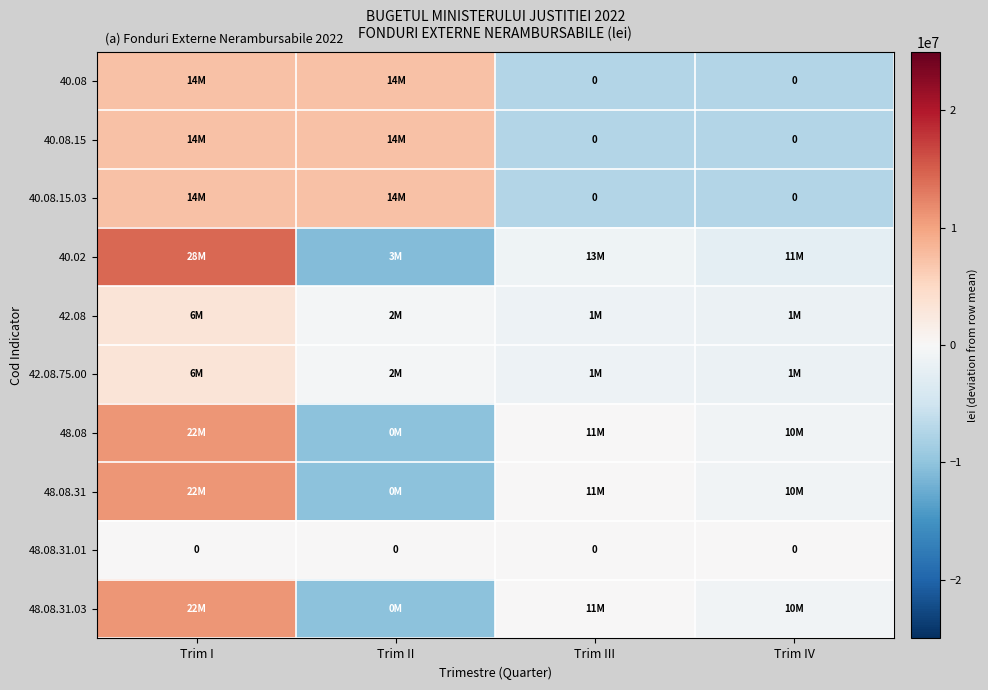

What is the total value across all series at Trim IV?

-30302500